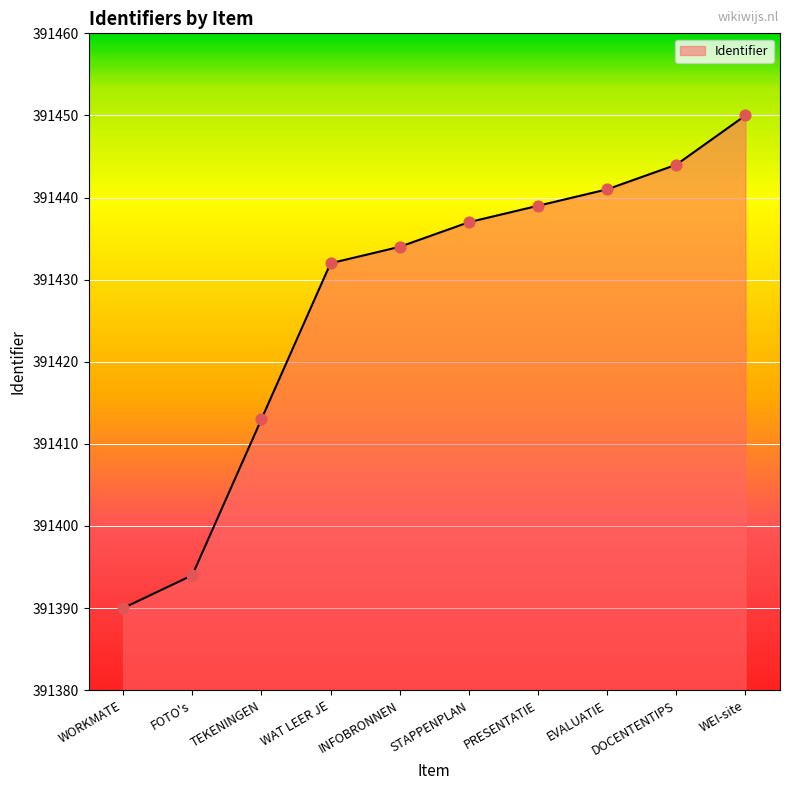

What is the change in value from WORKMATE to PRESENTATIE?

+49